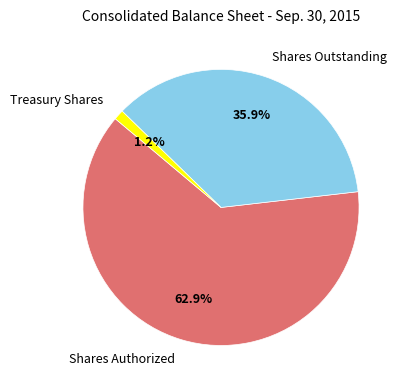

Is there a majority slice in this chart?

Yes